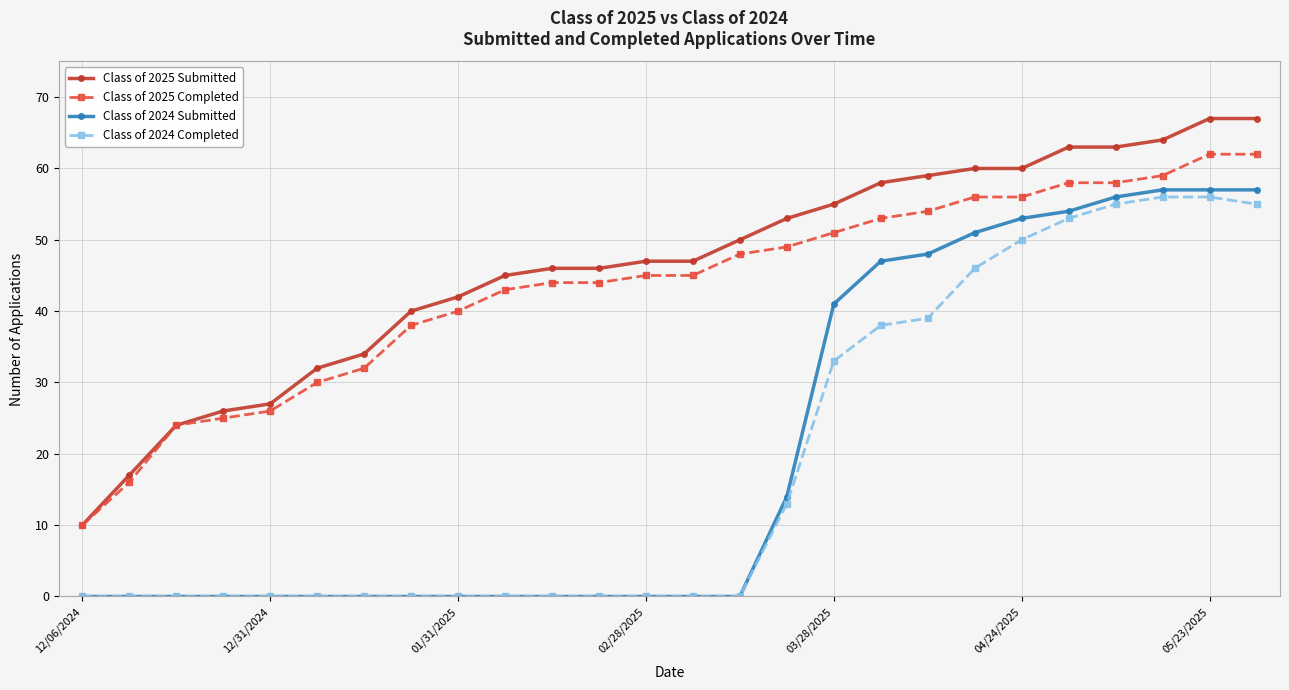

True or false: Class of 2025 Submitted and Class of 2024 Completed cross at least once.

False